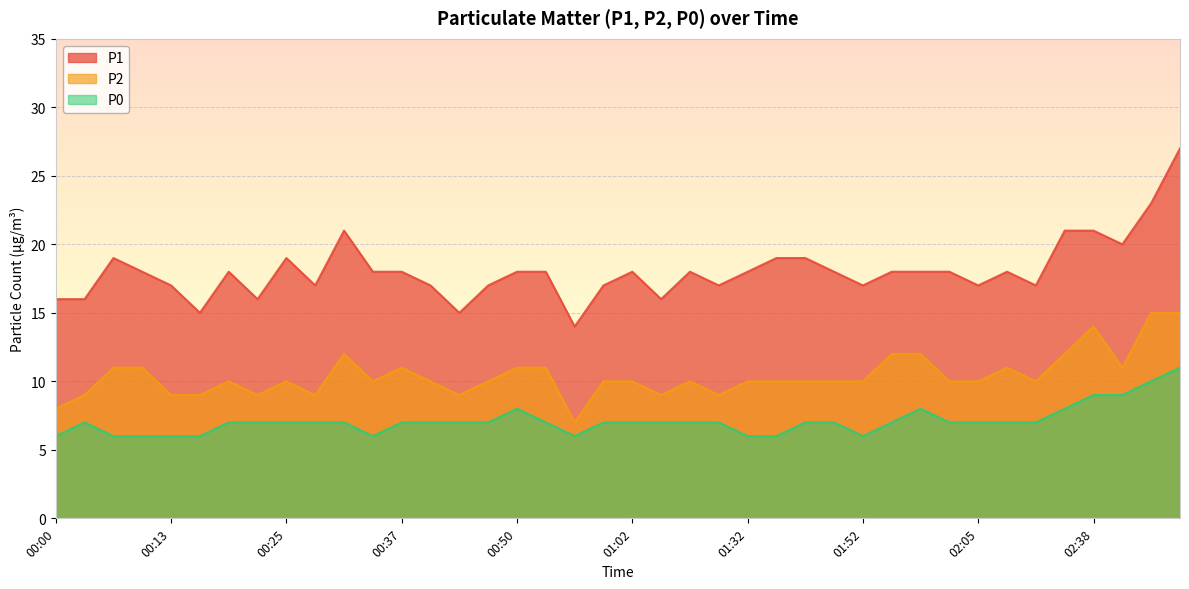

What is the total value across all series at 00:37?

36